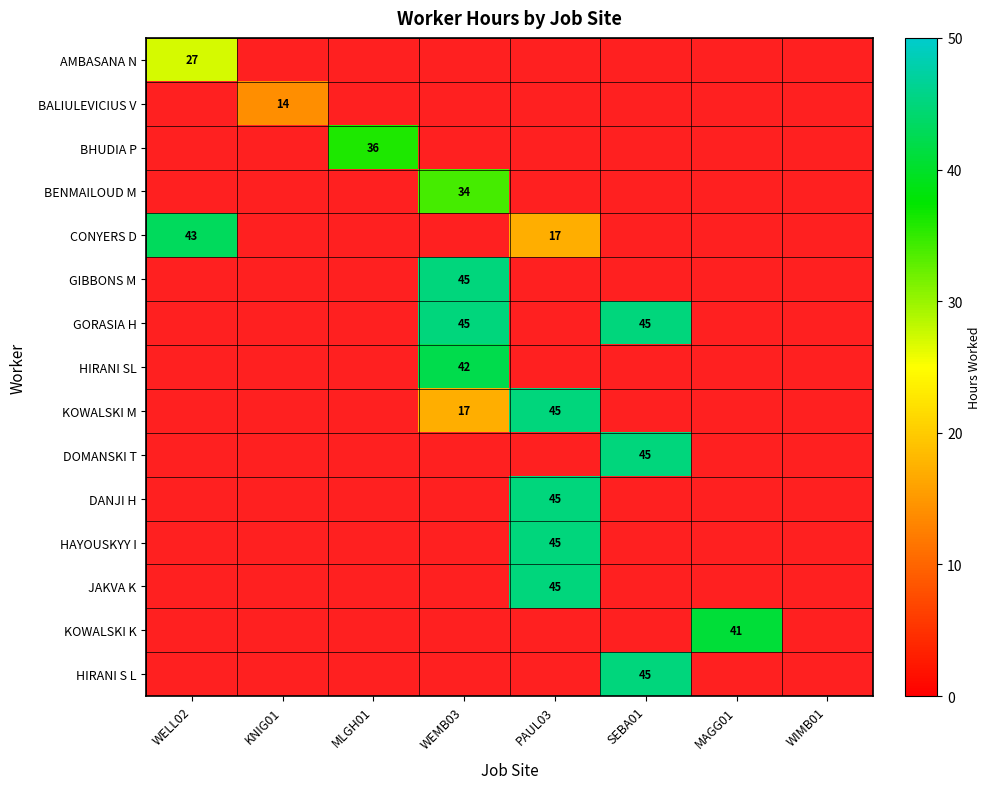

The value of HAYOUSKYY I at PAUL03 is 76. True or false?

False